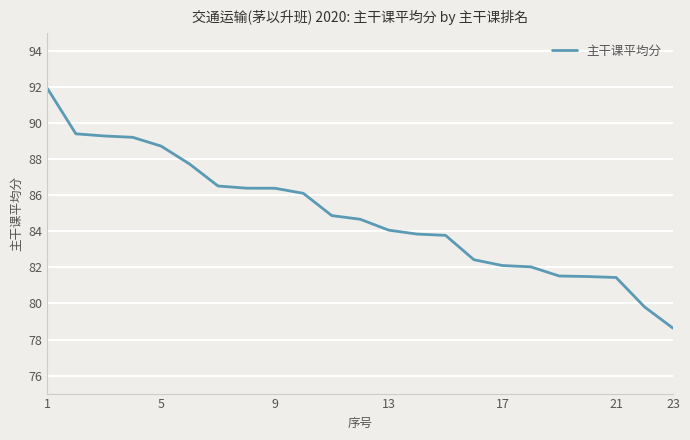

What is the difference between the maximum and minimum values?

13.3